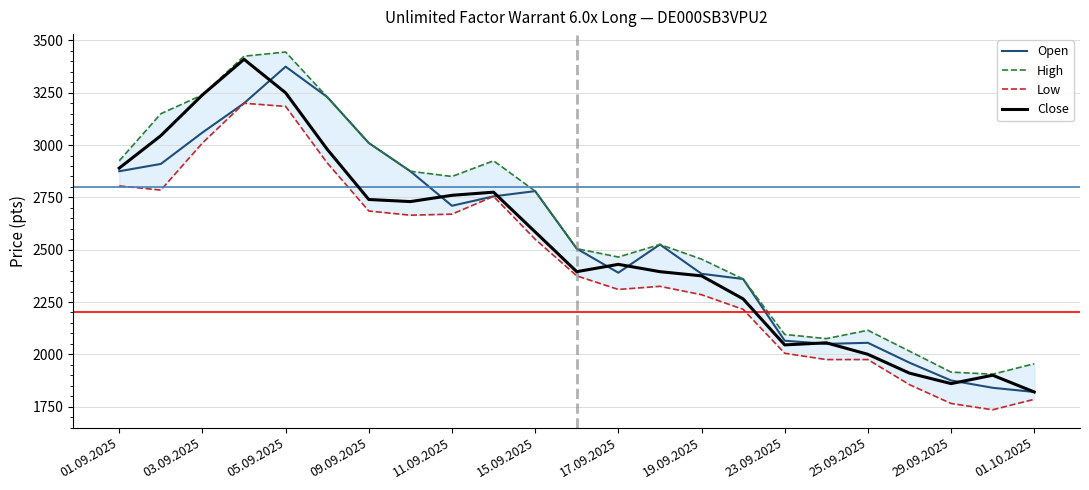

Which series has the largest range (max minus min)?

Close